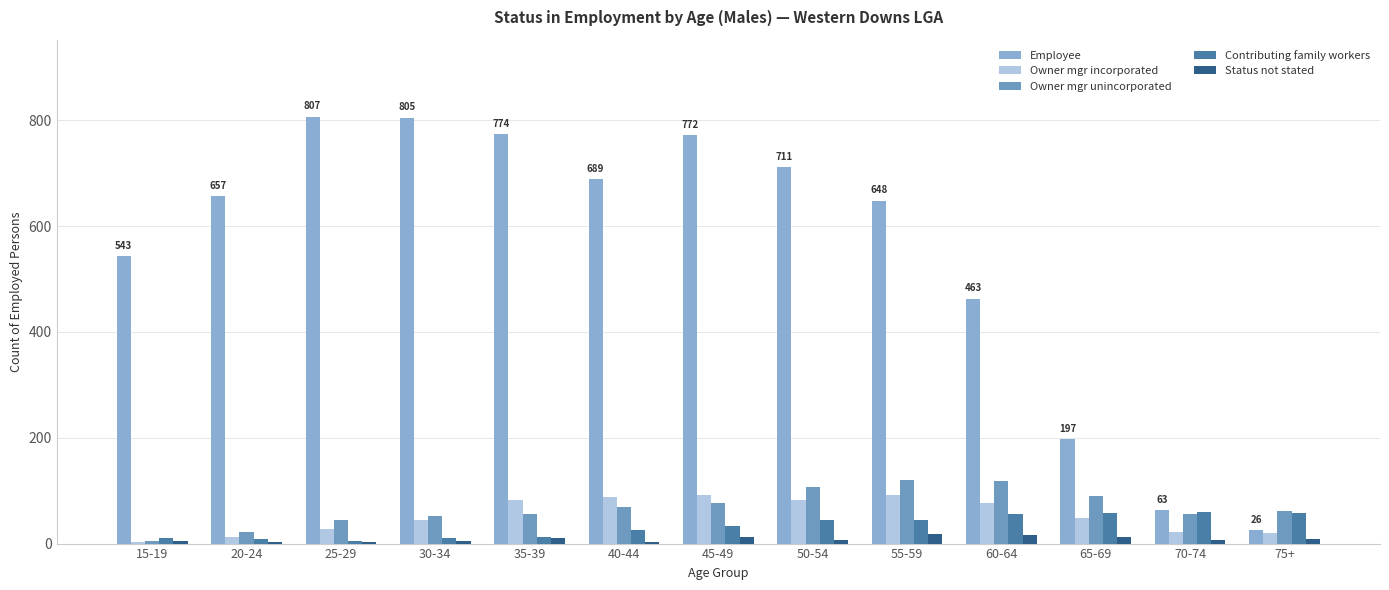

Count the number of categories in the chart.

13